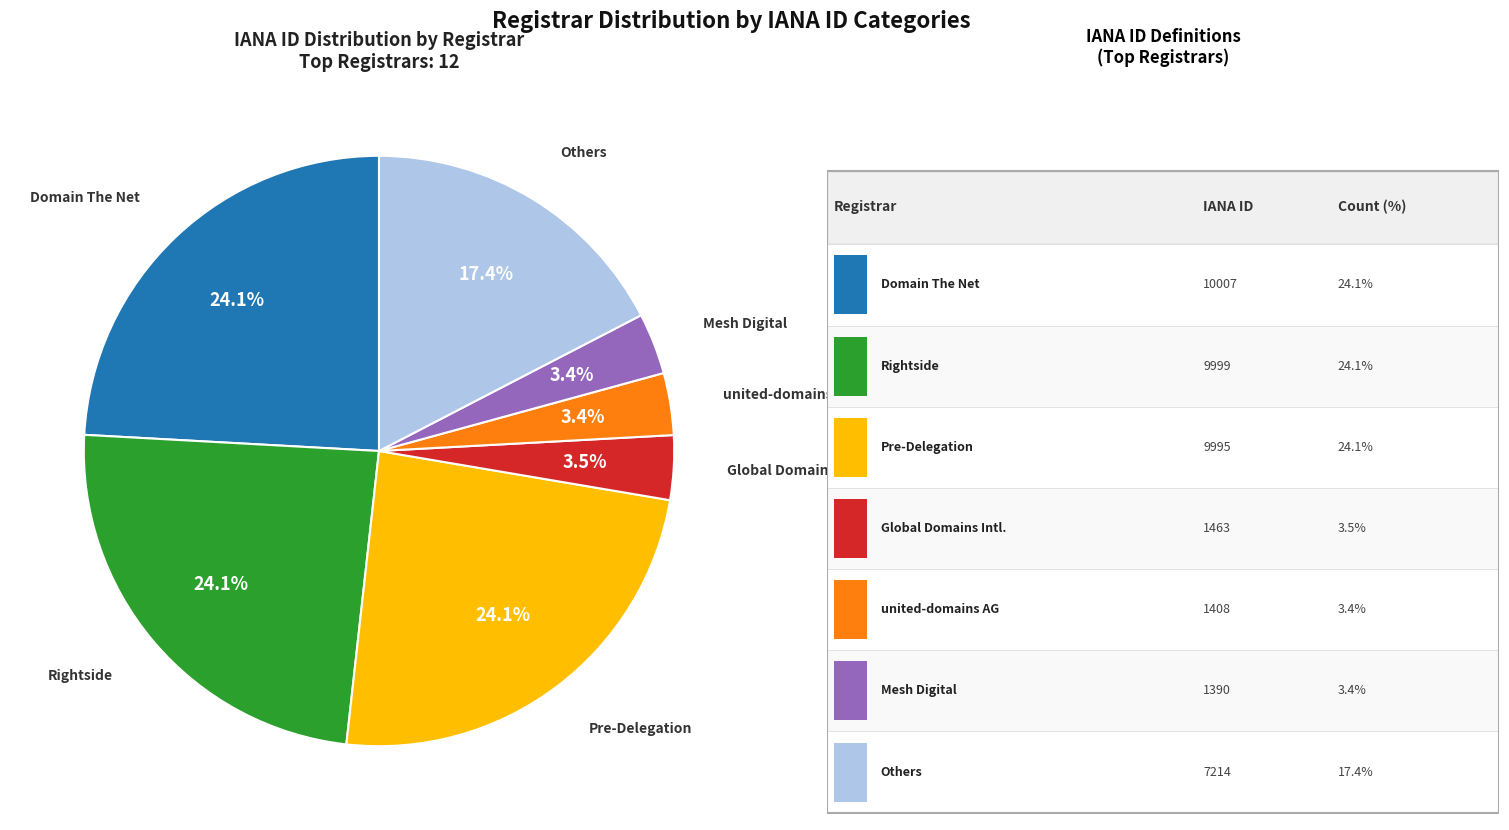

Does Rightside represent more than half of the total?

No